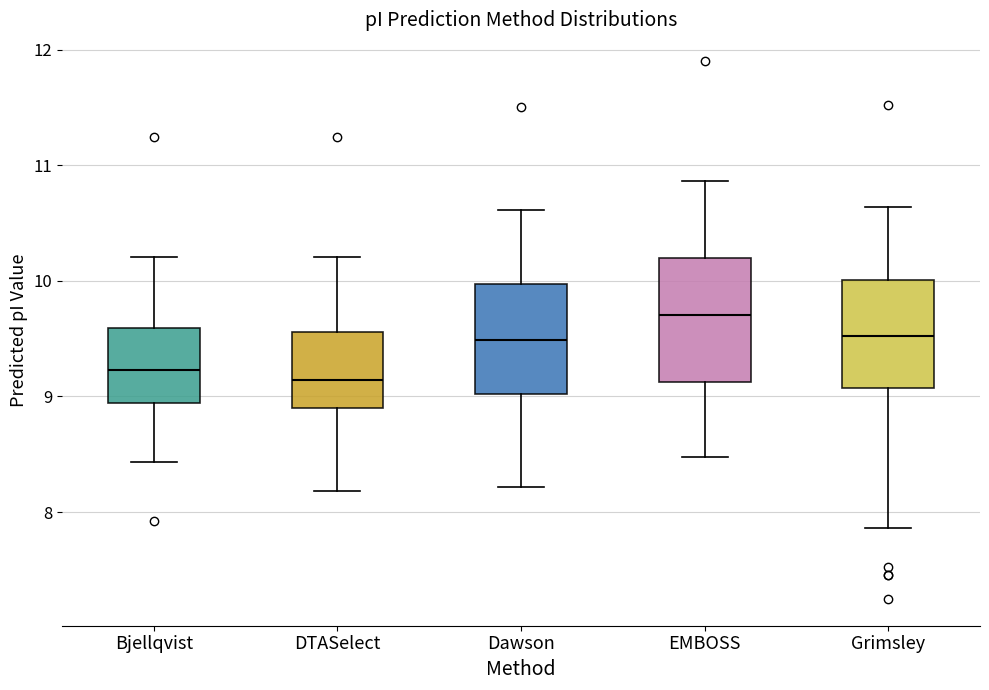

Reading left to right, read every box against the y-axis: the position of its median line, the range the box covers, and the ends of its whiskers. The values are not printed on the chart, so give them approximately, as read against the axis.

Bjellqvist: median 9.2, box 8.9 to 9.6, whiskers 8.4 to 10.2
DTASelect: median 9.1, box 8.9 to 9.6, whiskers 8.2 to 10.2
Dawson: median 9.5, box 9.0 to 10.0, whiskers 8.2 to 10.6
EMBOSS: median 9.7, box 9.1 to 10.2, whiskers 8.5 to 10.9
Grimsley: median 9.5, box 9.1 to 10.0, whiskers 7.9 to 10.6